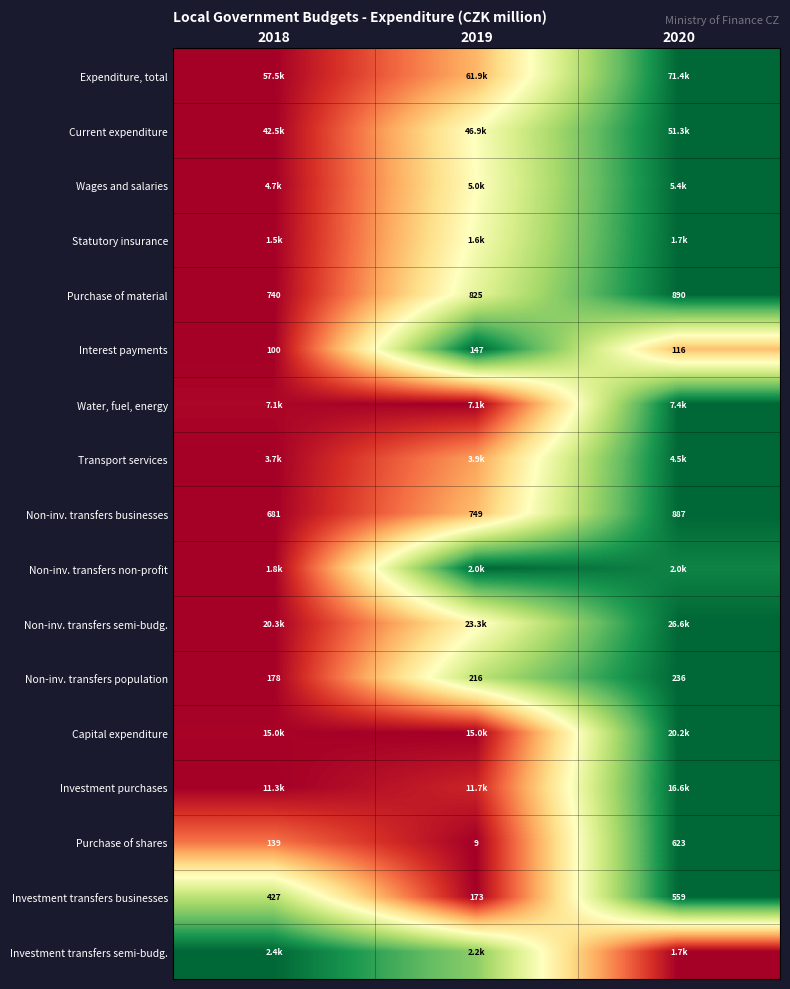

The value of Non-inv. transfers population at 2019 is 1.0. True or false?

False